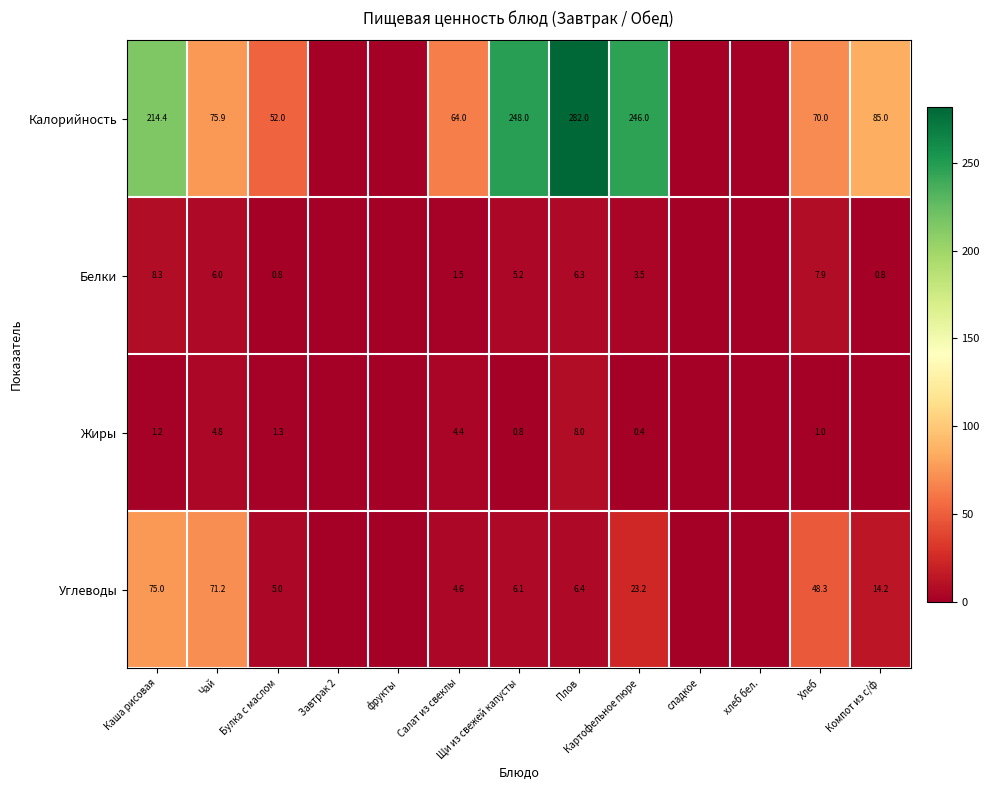

Which series changed the most between Чай and Картофельное пюре?

Калорийность